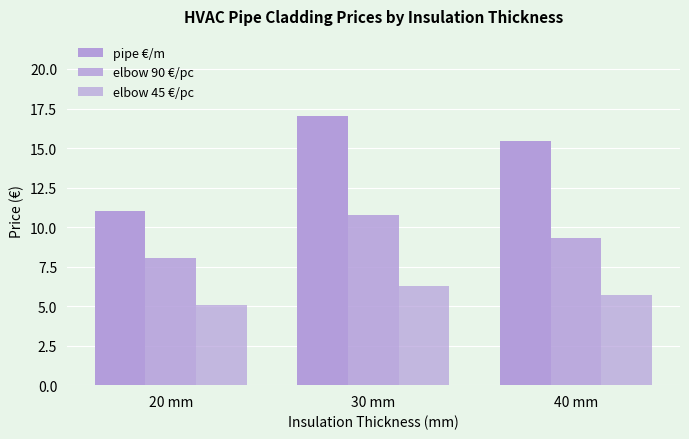

How many data points does each series have?

3